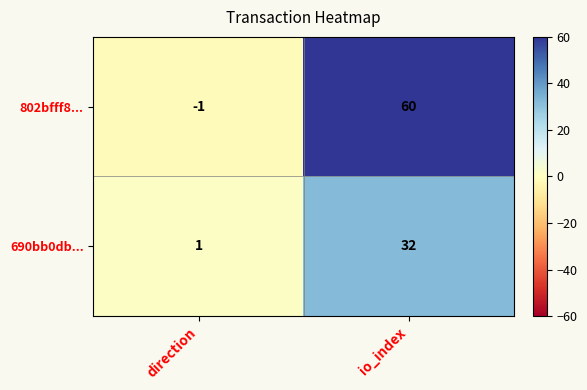

Reading left to right, transcribe all the data shown in this chart.

802bfff8...: direction=-1	io_index=60
690bb0db...: direction=1	io_index=32